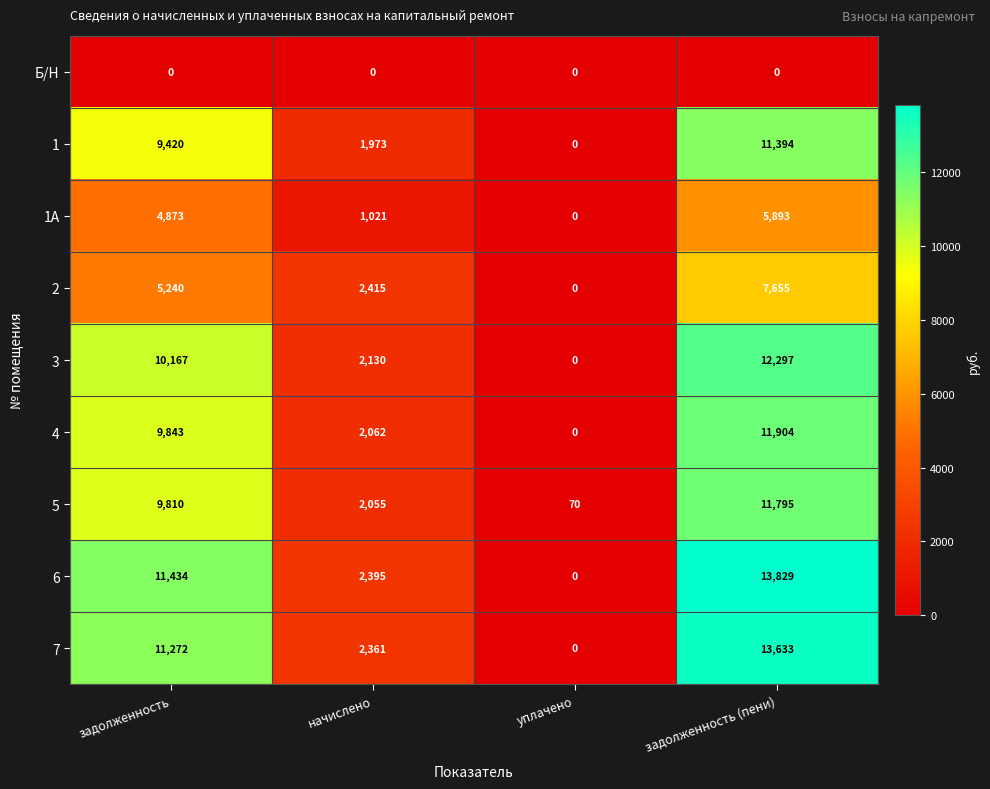

Rank the series by their maximum value, from highest to lowest.

6, 7, 3, 4, 5, 1, 2, 1А, Б/Н